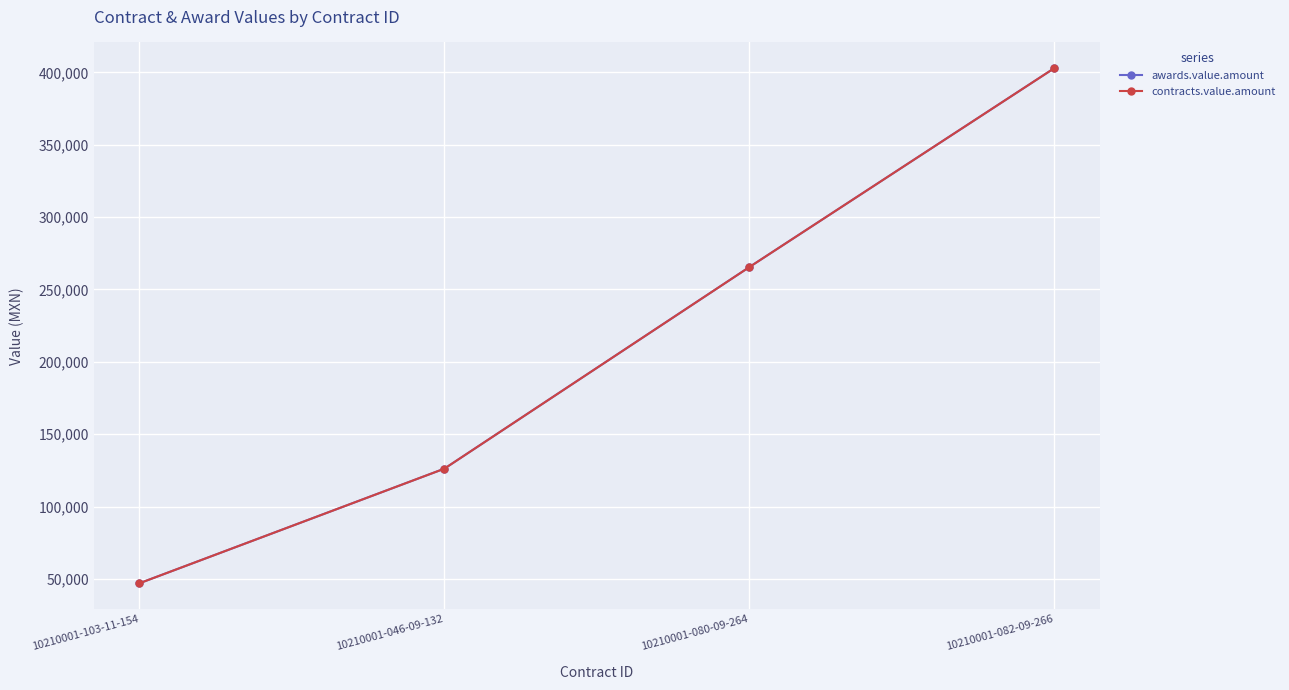

Between 10210001-103-11-154 and 10210001-080-09-264, which series saw the biggest shift?

awards.value.amount